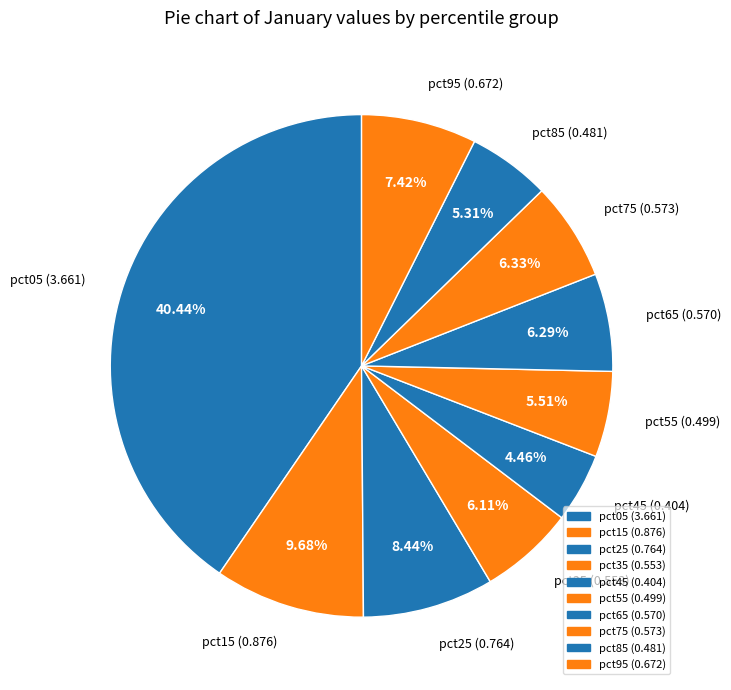

Count the number of slices in the pie.

10